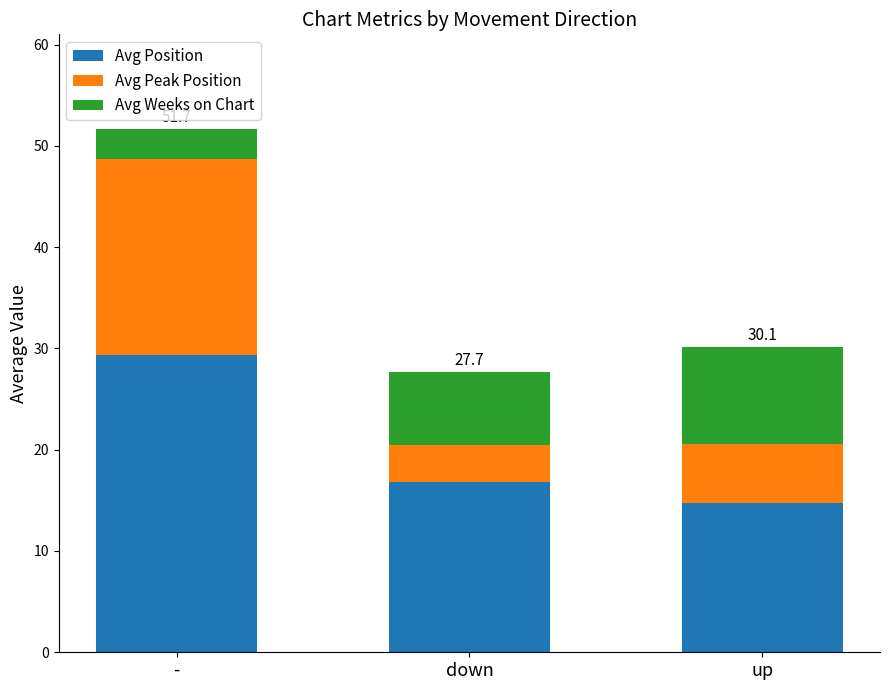

At which category is the sum across all series the highest?

-